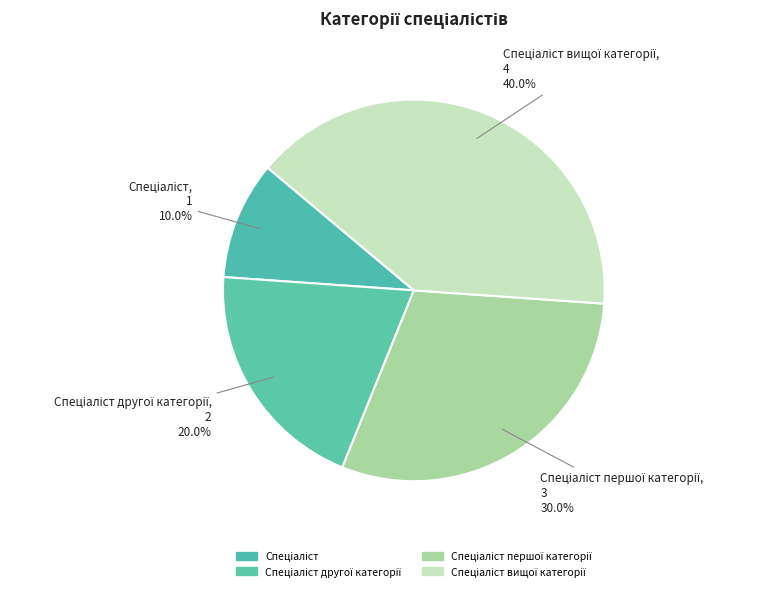

Does any single category account for the majority?

No